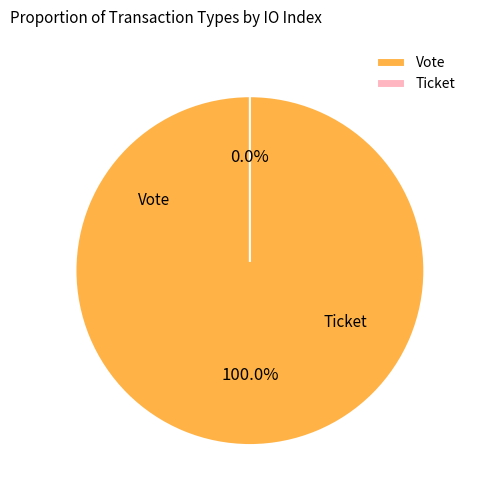

What percentage is the Vote slice, to the nearest percent?

100%